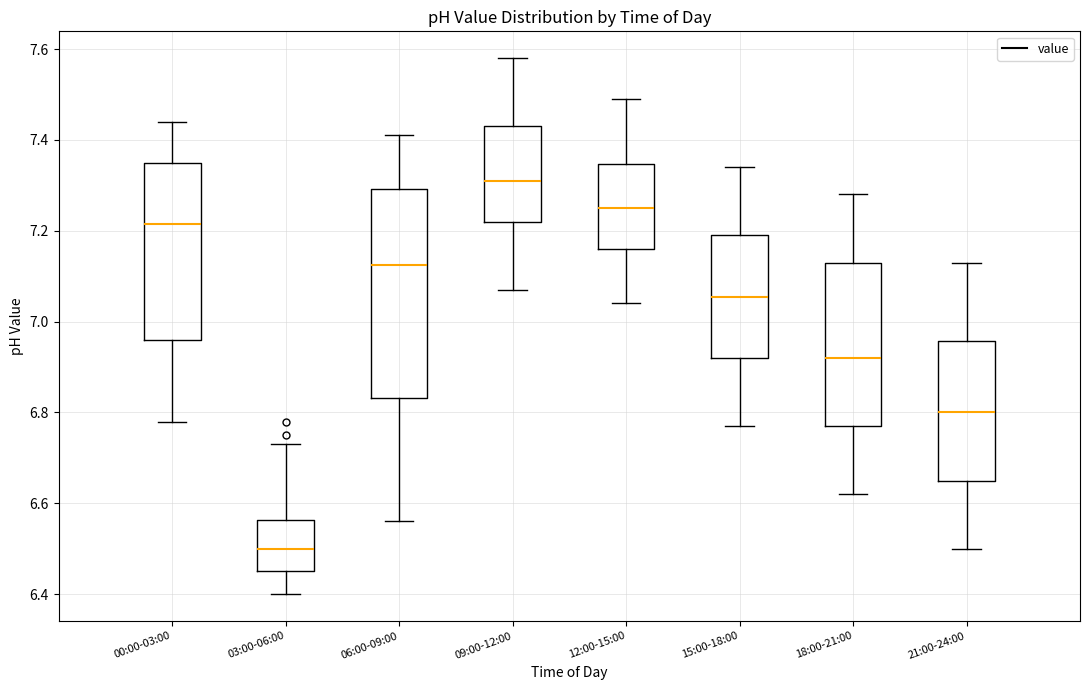

Reading left to right, read every box against the y-axis: the position of its median line, the range the box covers, and the ends of its whiskers. The values are not printed on the chart, so give them approximately, as read against the axis.

00:00-03:00: median 7.22, box 6.96 to 7.36, whiskers 6.78 to 7.44
03:00-06:00: median 6.50, box 6.46 to 6.56, whiskers 6.40 to 6.74
06:00-09:00: median 7.12, box 6.84 to 7.30, whiskers 6.56 to 7.42
09:00-12:00: median 7.32, box 7.22 to 7.44, whiskers 7.08 to 7.58
12:00-15:00: median 7.26, box 7.16 to 7.34, whiskers 7.04 to 7.50
15:00-18:00: median 7.06, box 6.92 to 7.20, whiskers 6.78 to 7.34
18:00-21:00: median 6.92, box 6.78 to 7.14, whiskers 6.62 to 7.28
21:00-24:00: median 6.80, box 6.66 to 6.96, whiskers 6.50 to 7.14